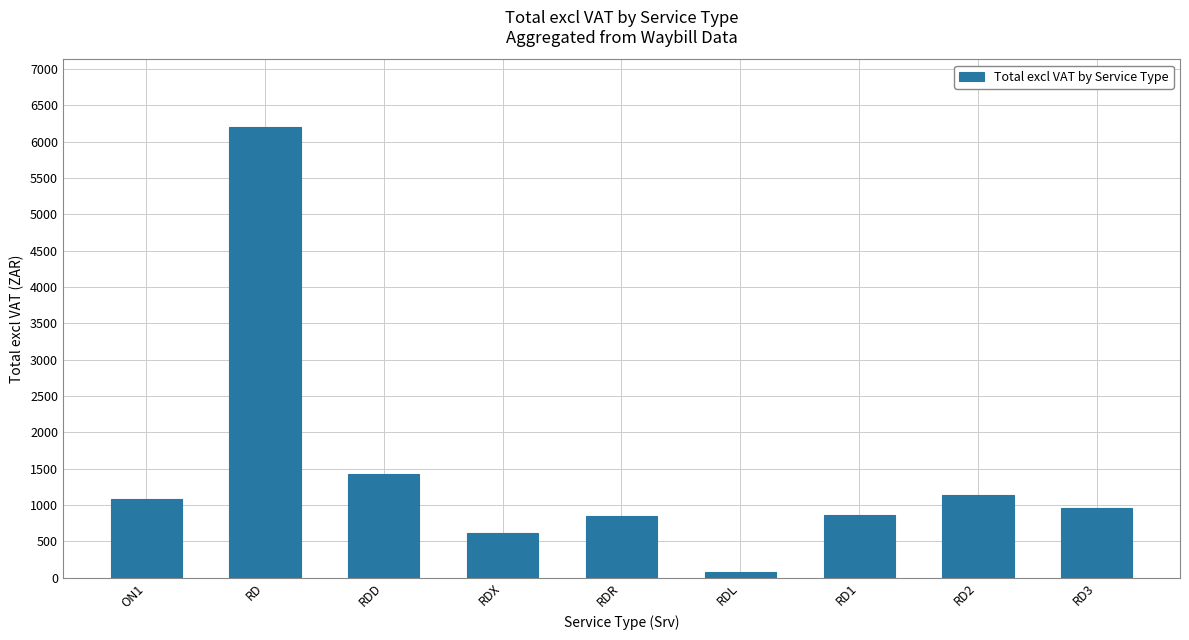

Is it true that the value at RD is 3928.0?

False